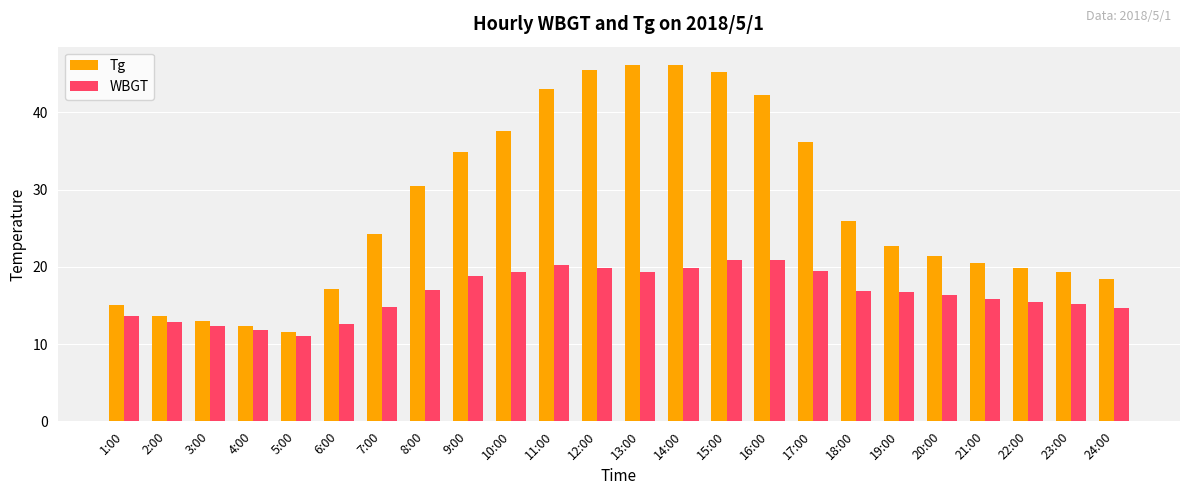

Which series has the largest total across all categories?

Tg